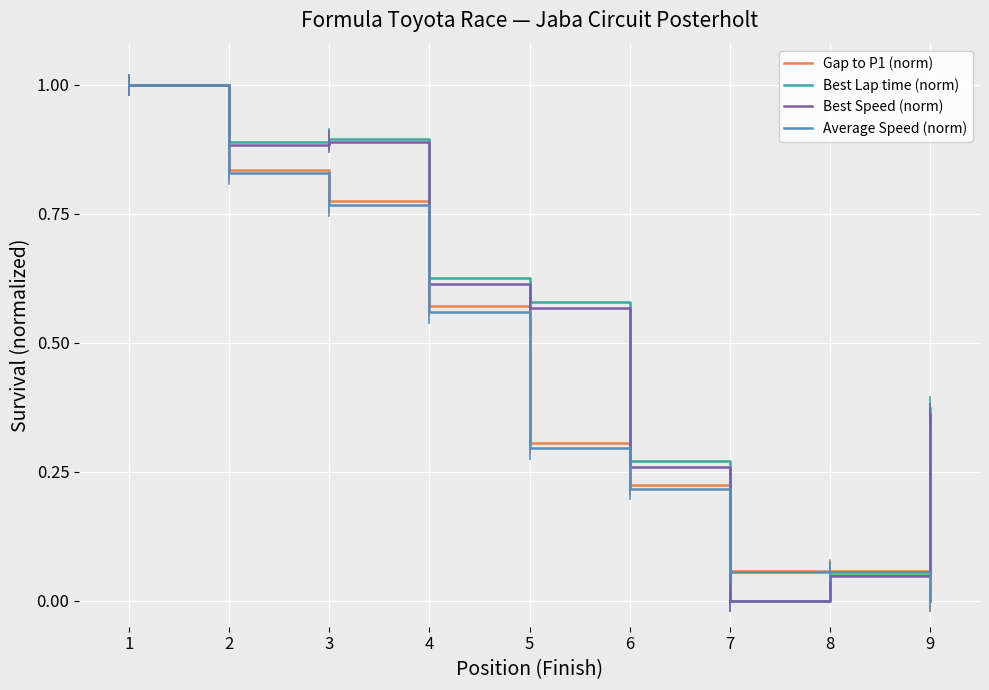

The Best Speed (norm) series shows 0.3 at 3. True or false?

False